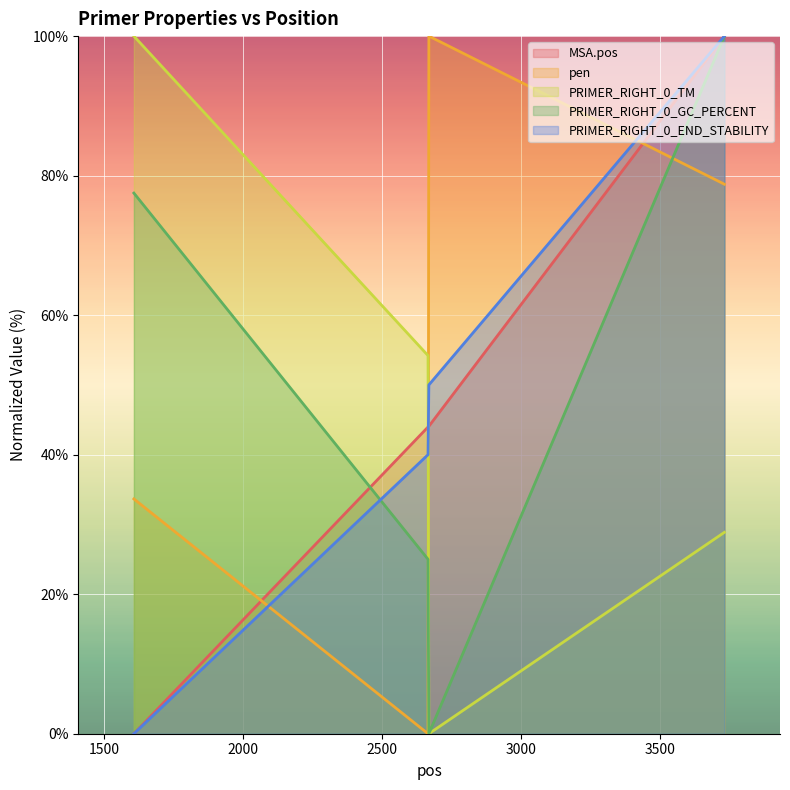

Rank the series by their maximum value, from lowest to highest.

MSA.pos, pen, PRIMER_RIGHT_0_TM, PRIMER_RIGHT_0_GC_PERCENT, PRIMER_RIGHT_0_END_STABILITY